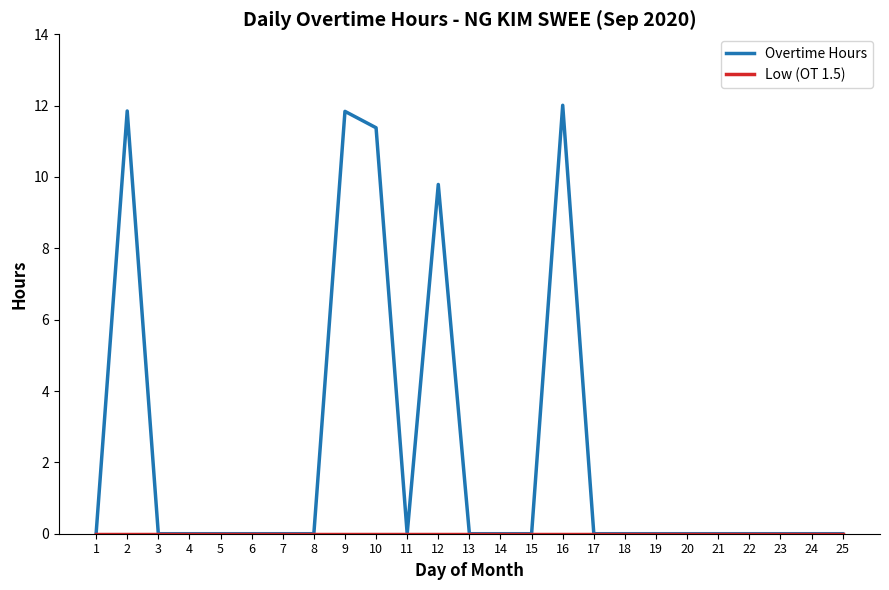

What is the greatest value displayed?

12.0